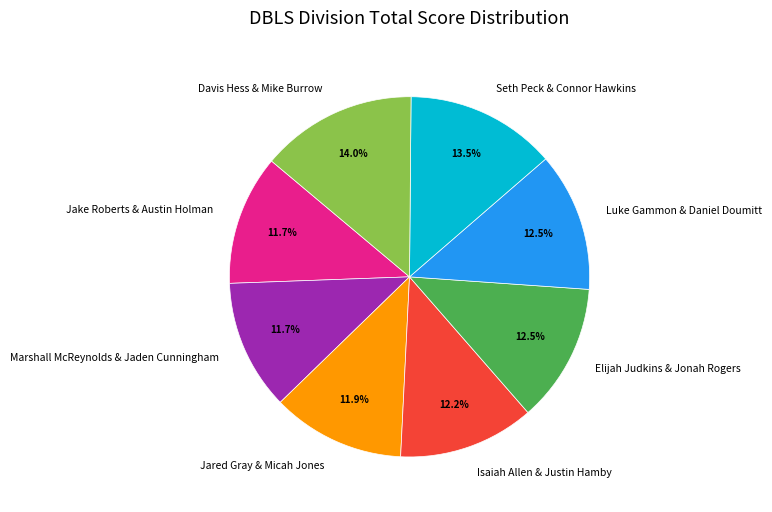

Does Jared Gray & Micah Jones account for over 50% of the chart?

No